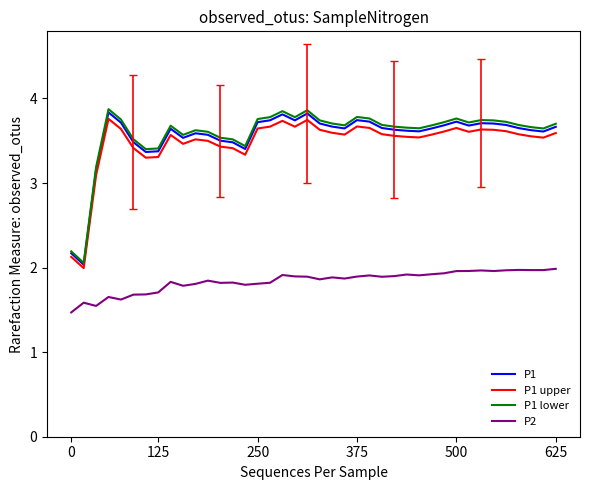

What is the greatest value displayed?

3.9